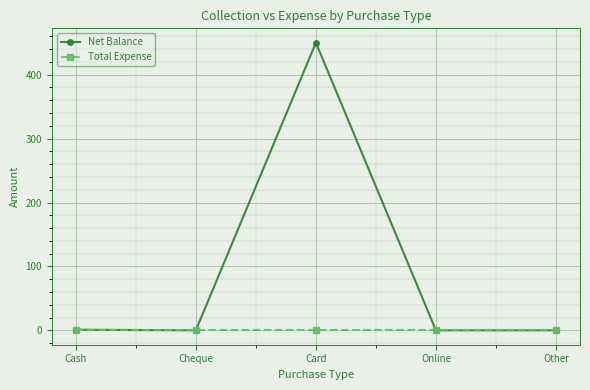

How many series are shown in this chart?

2